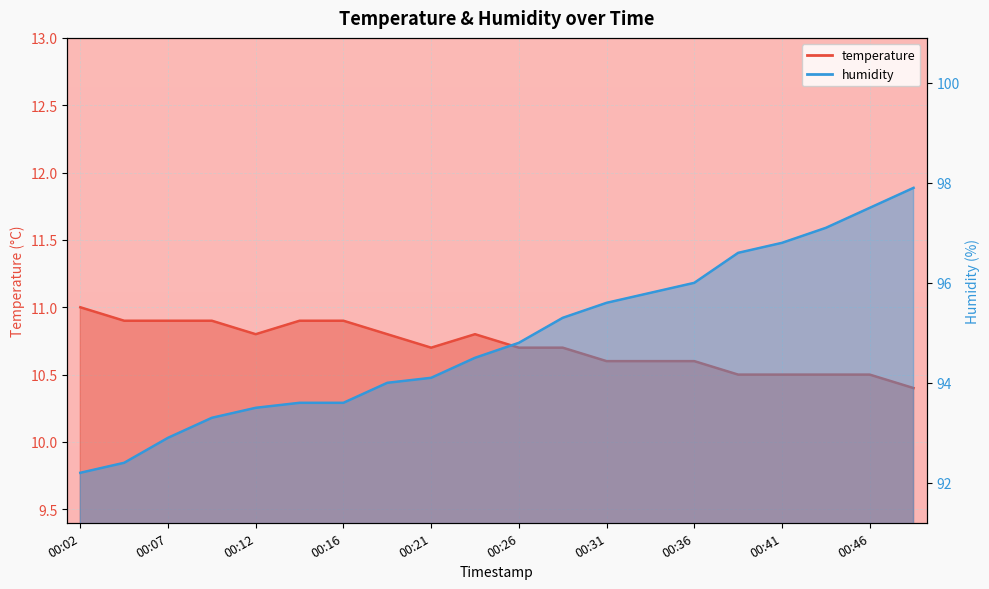

What is the value of the temperature point at the 11th from the left?

10.7